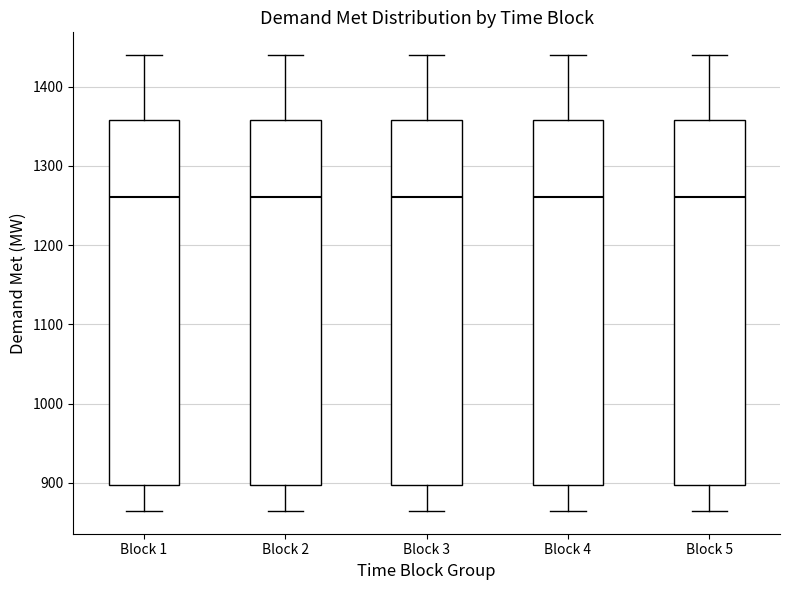

Reading left to right, transcribe this box plot: for each box, give where its median line is, the range the box spans, and where its two whiskers end, as read against the y-axis. The values are not printed on the chart, so give them approximately, as read against the axis.

Block 1: median 1260, box 900 to 1360, whiskers 860 to 1440
Block 2: median 1260, box 900 to 1360, whiskers 860 to 1440
Block 3: median 1260, box 900 to 1360, whiskers 860 to 1440
Block 4: median 1260, box 900 to 1360, whiskers 860 to 1440
Block 5: median 1260, box 900 to 1360, whiskers 860 to 1440